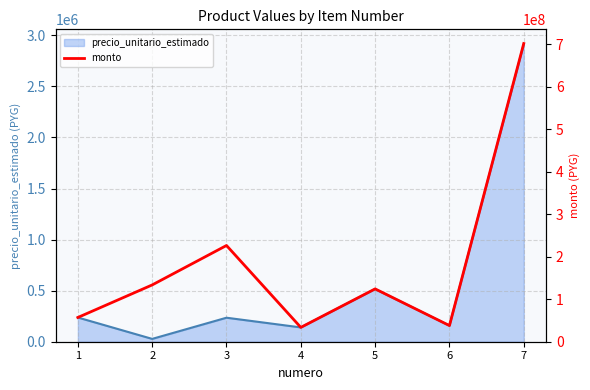

The chart shows a value of 133673060 at 2. True or false?

True